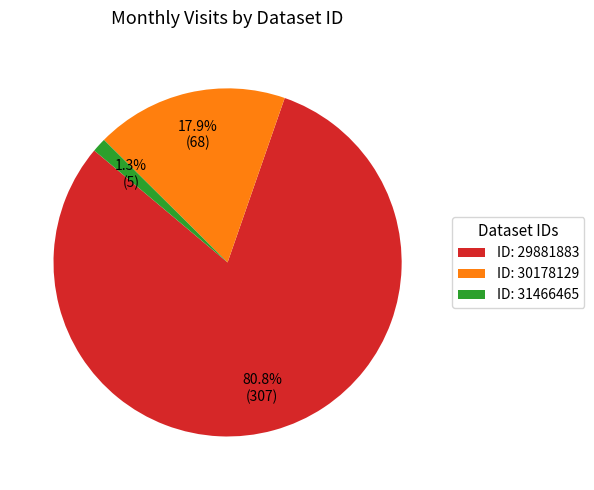

What percentage do ID: 30178129 and ID: 29881883 together represent?

98.7%